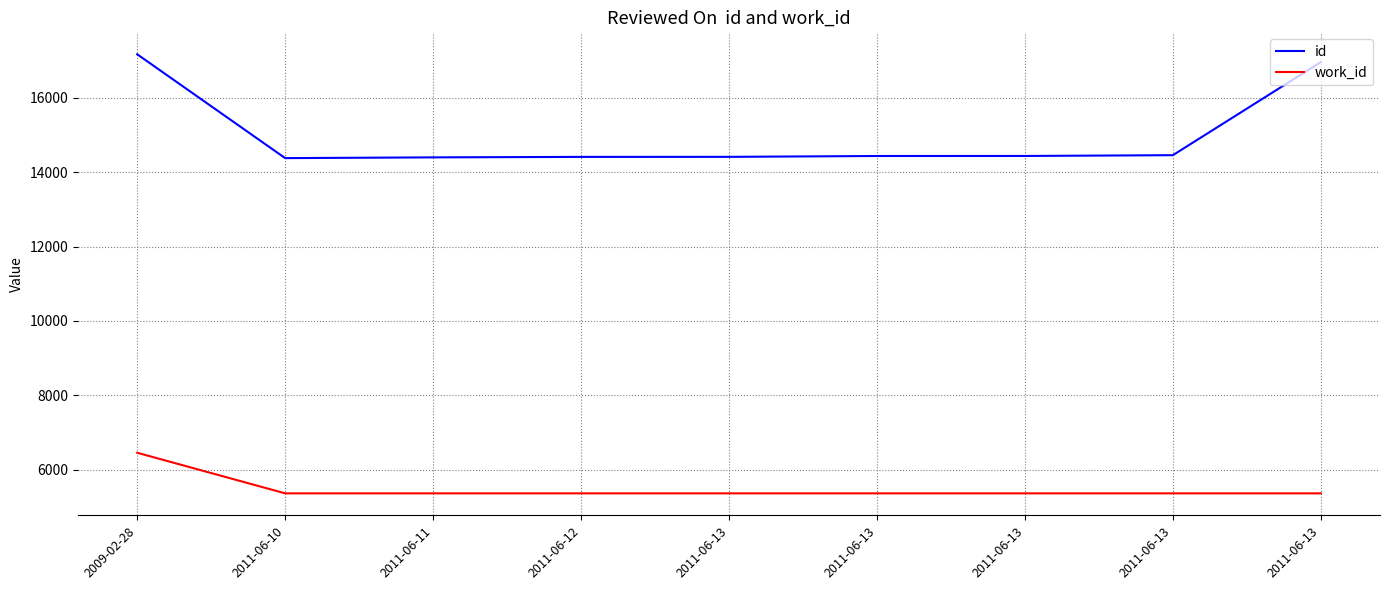

At which label is id closest to 15772?

2011-06-13